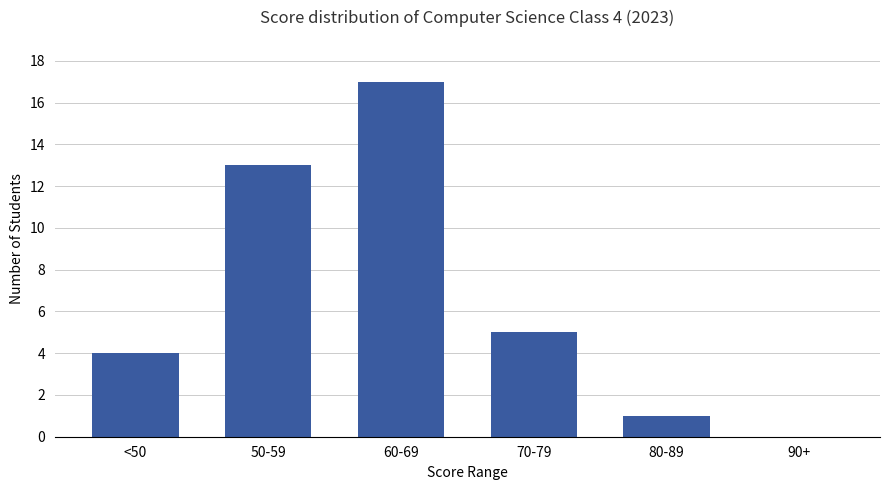

Are the bars grouped side by side (vs. stacked)?

No